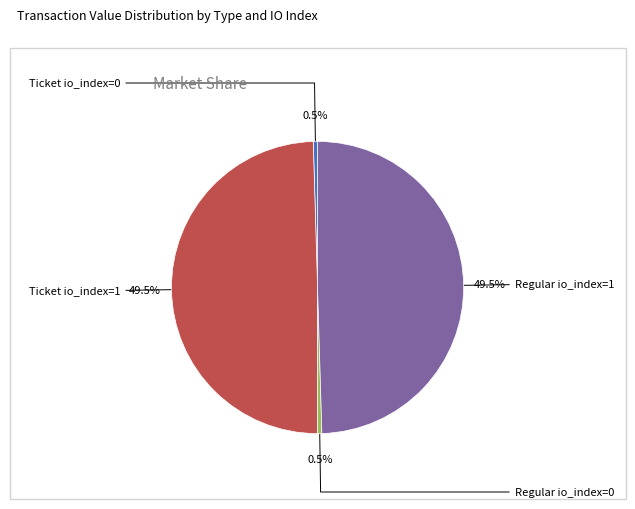

How many segments does this pie chart have?

4